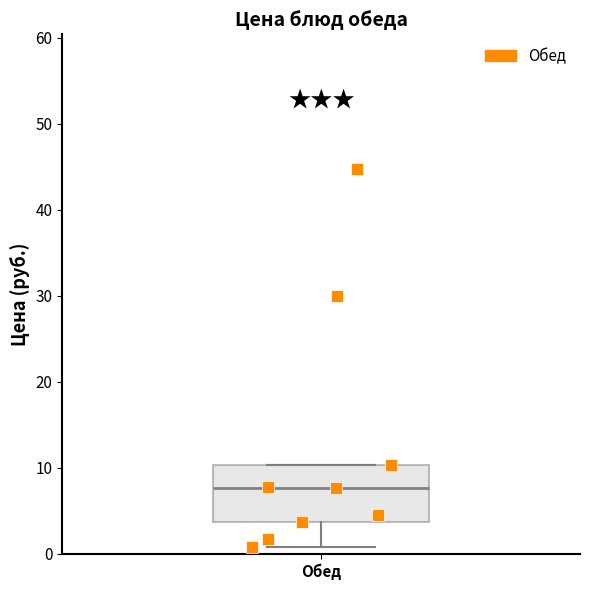

Where is the upper edge of the box for Обед on the y-axis? The values are not printed on the chart, so give them approximately, as read against the axis.

10